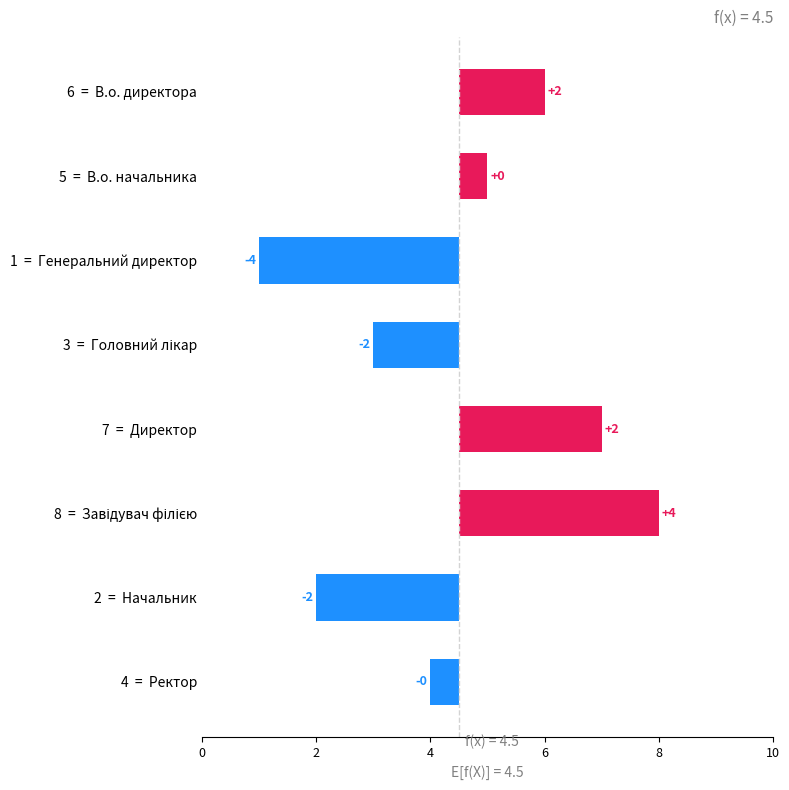

How many categories are shown in the chart?

8